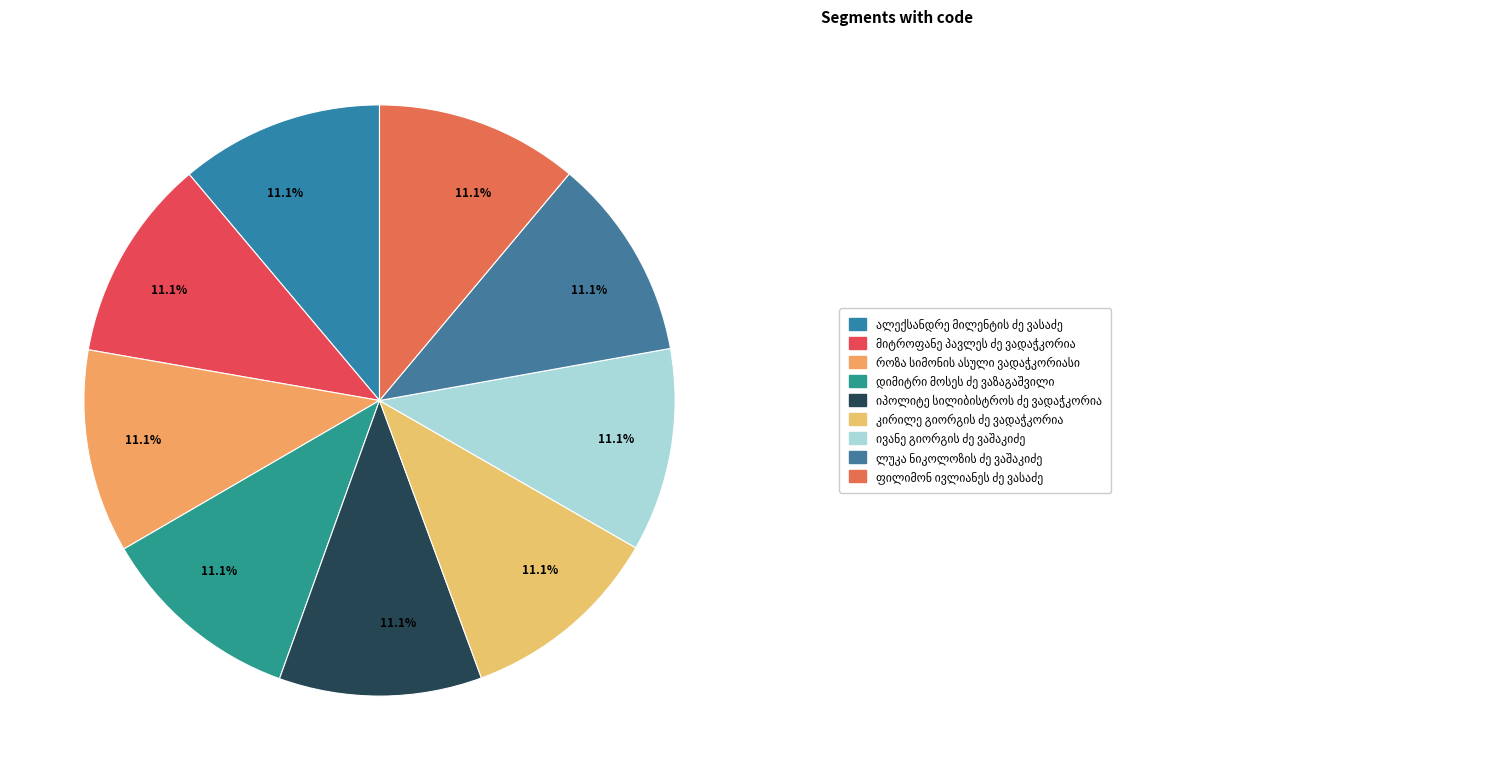

What percentage is the დიმიტრი მოსეს ძე ვაზაგაშვილი slice, to the nearest percent?

11%